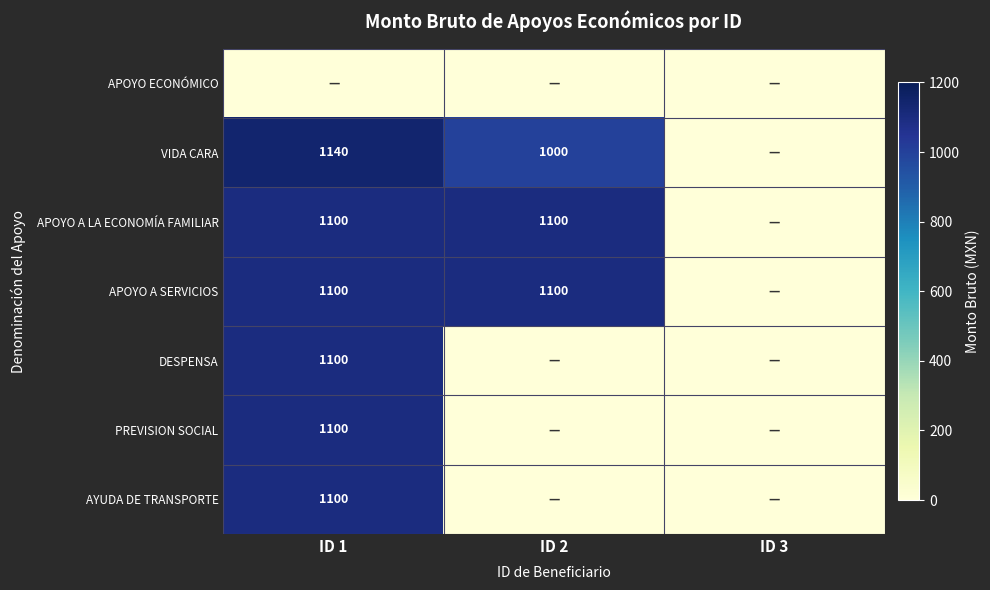

Is it true that APOYO A SERVICIOS equals 327 at ID 1?

False